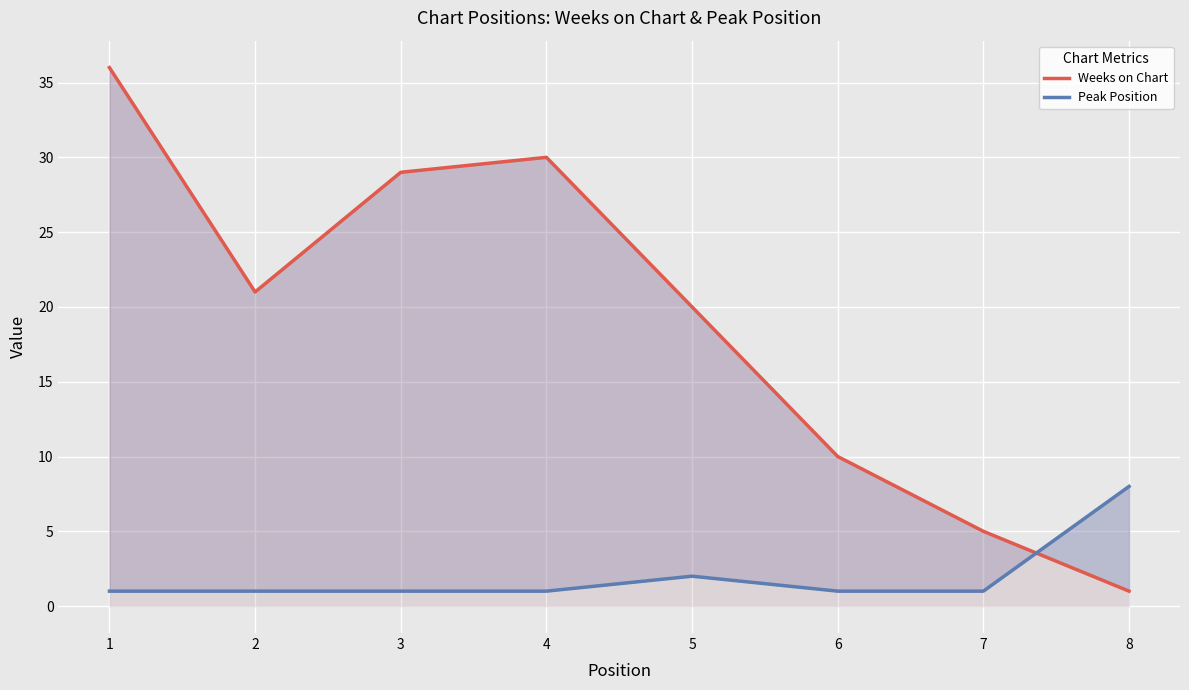

In Weeks on Chart, how many points are lower than both neighbors (excluding endpoints)?

1